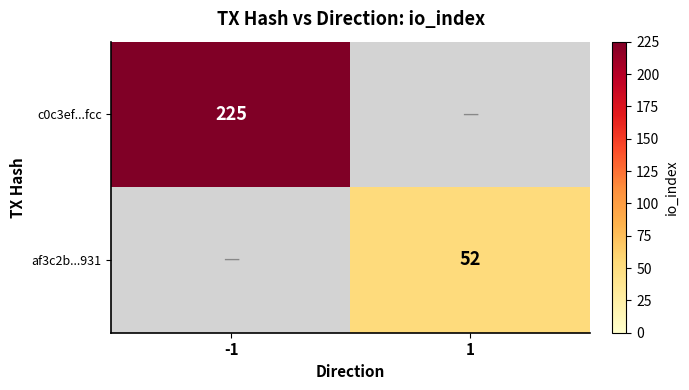

The c0c3ef...fcc series shows 225 at -1. True or false?

True